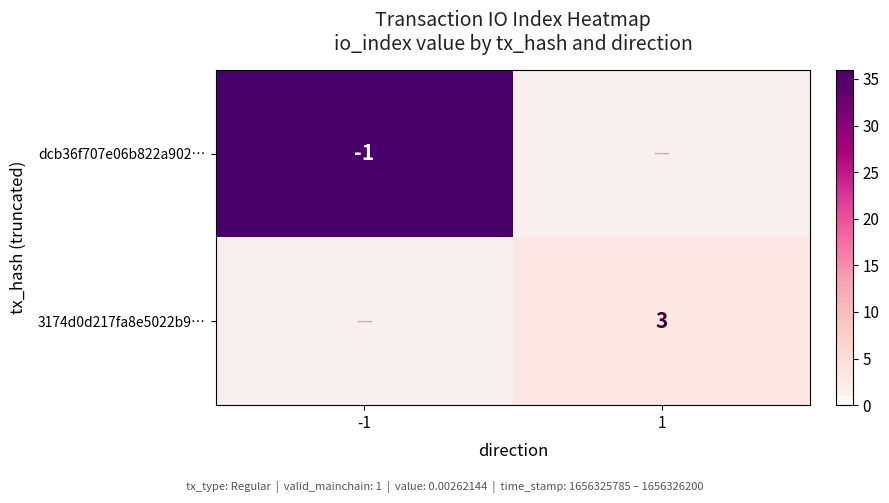

At which category does the chart reach its minimum across all series?

1